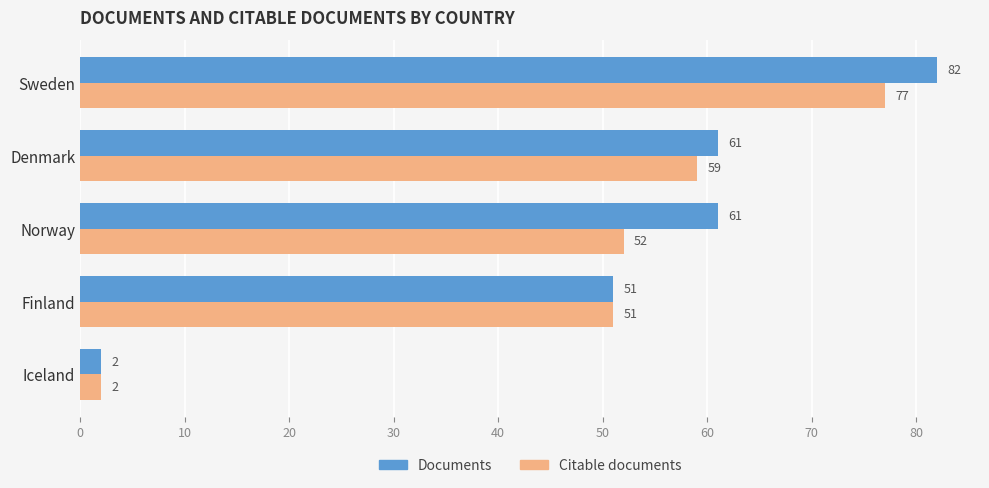

Rank the series at Norway from lowest to highest value.

Citable documents, Documents